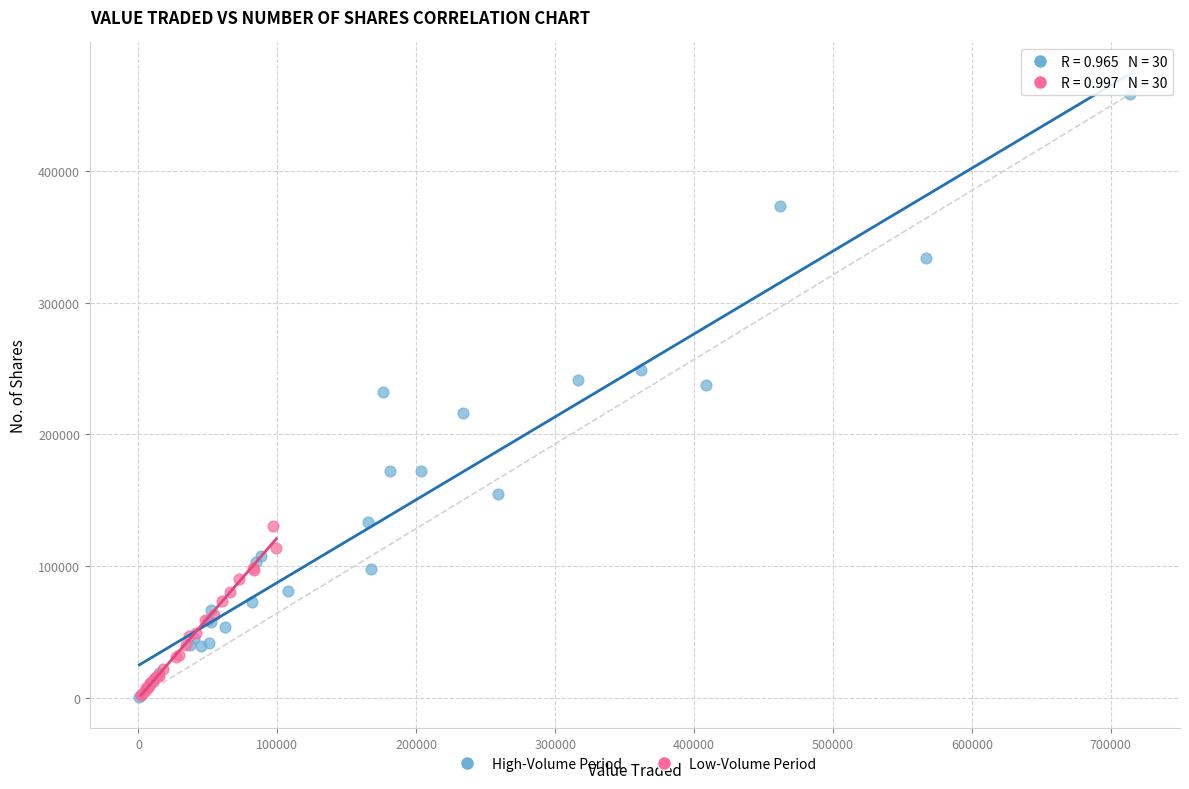

Which series has the widest spread of Y values?

High-Volume Period